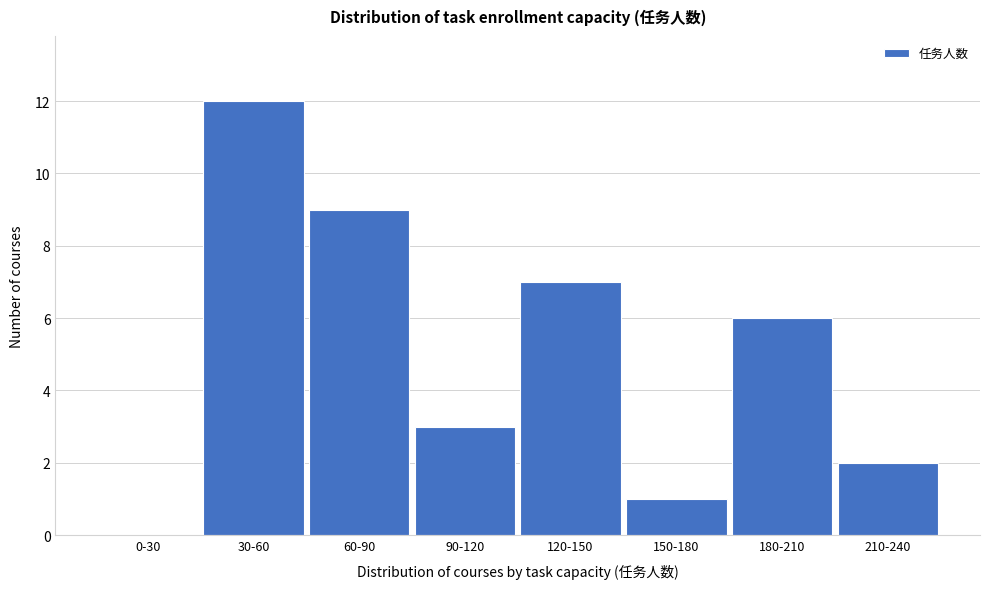

Reading right to left, what are all the values shown in this chart?

210-240=2	180-210=6	150-180=1	120-150=7	90-120=3	60-90=9	30-60=12	0-30=0